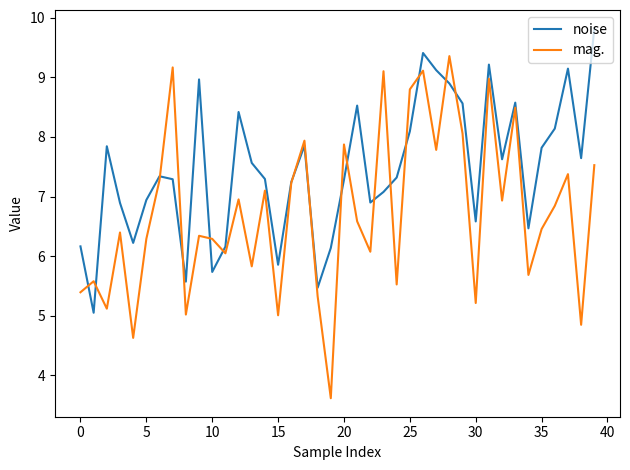

What is the maximum value for noise?

9.8